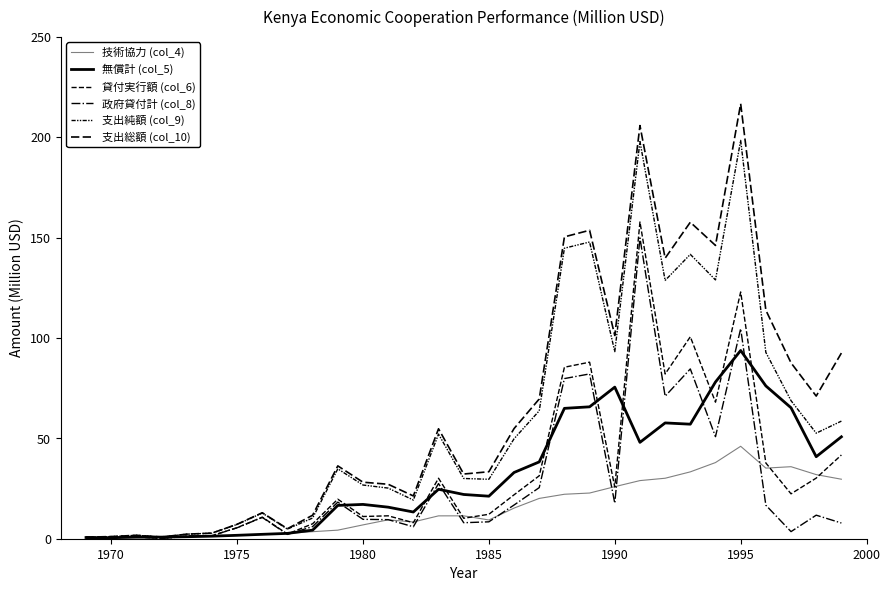

What is the minimum value shown in the chart?

0.1